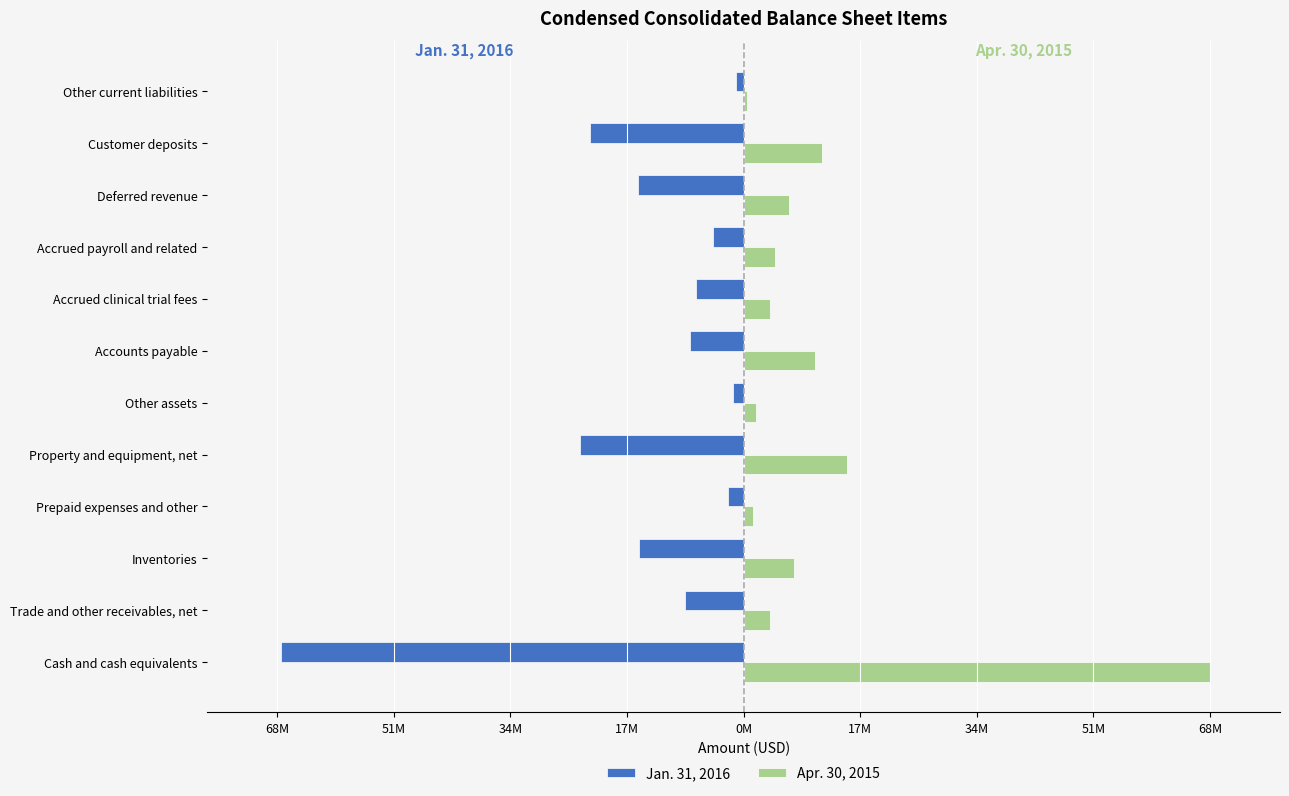

What is the difference between the maximum and minimum values in the Apr. 30, 2015 series?

67.6